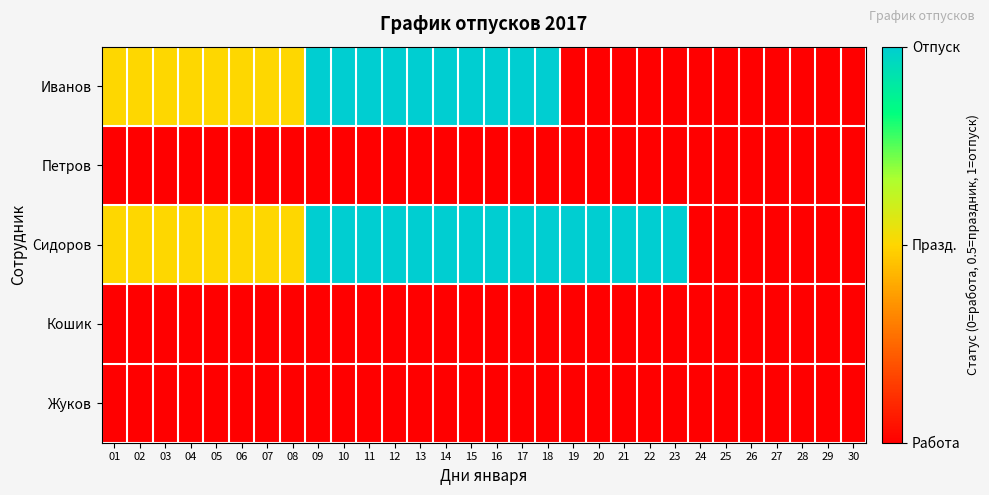

At which category is the sum across all series the highest?

09